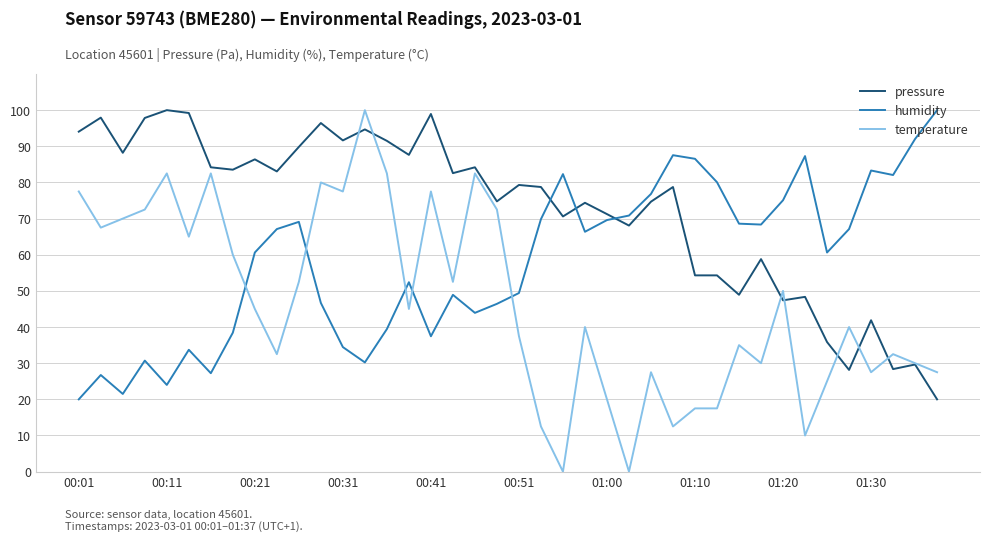

Count the number of categories in the chart.

40